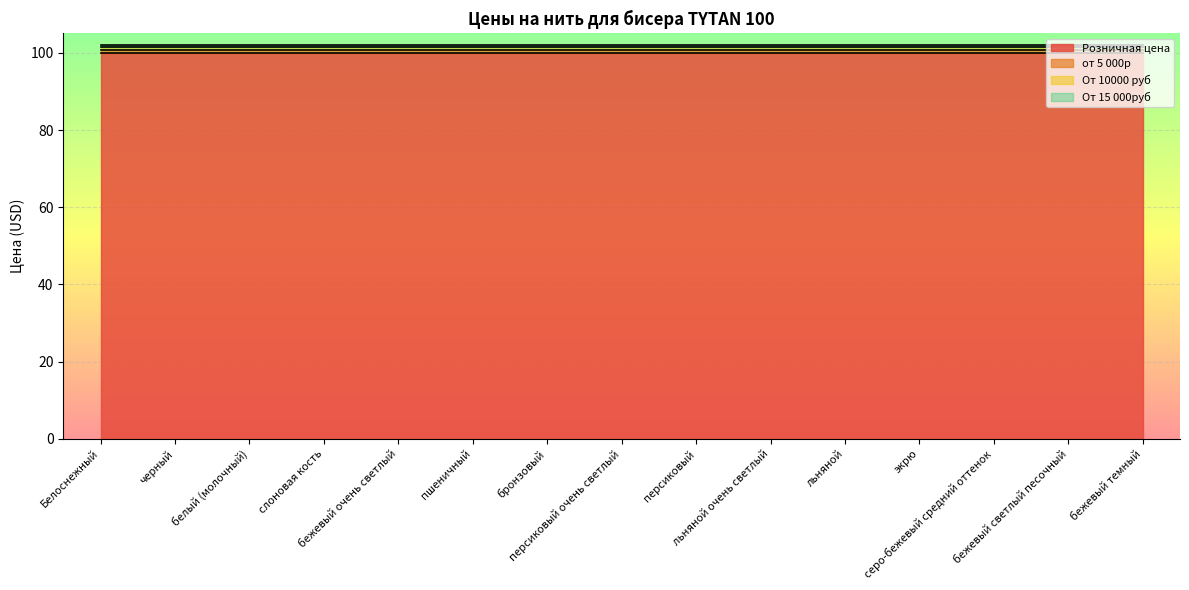

True or false: от 5 000р and От 15 000руб cross at least once.

False